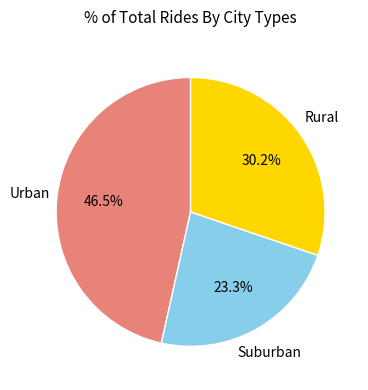

Is there a majority slice in this chart?

No